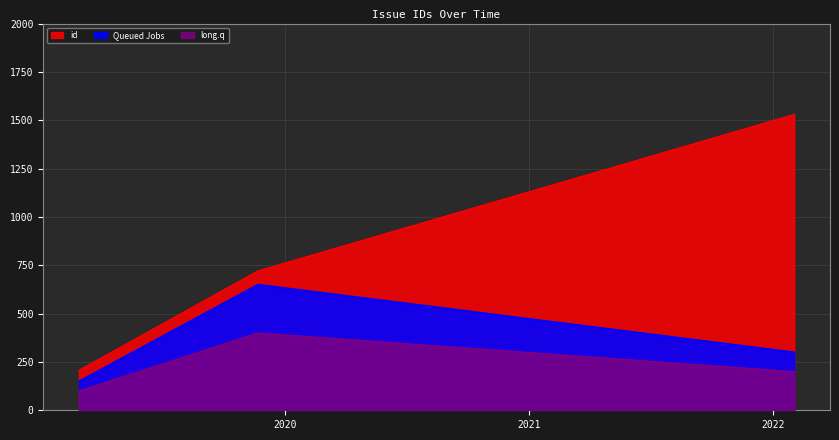

Does the chart display data point markers on the line(s)?

No